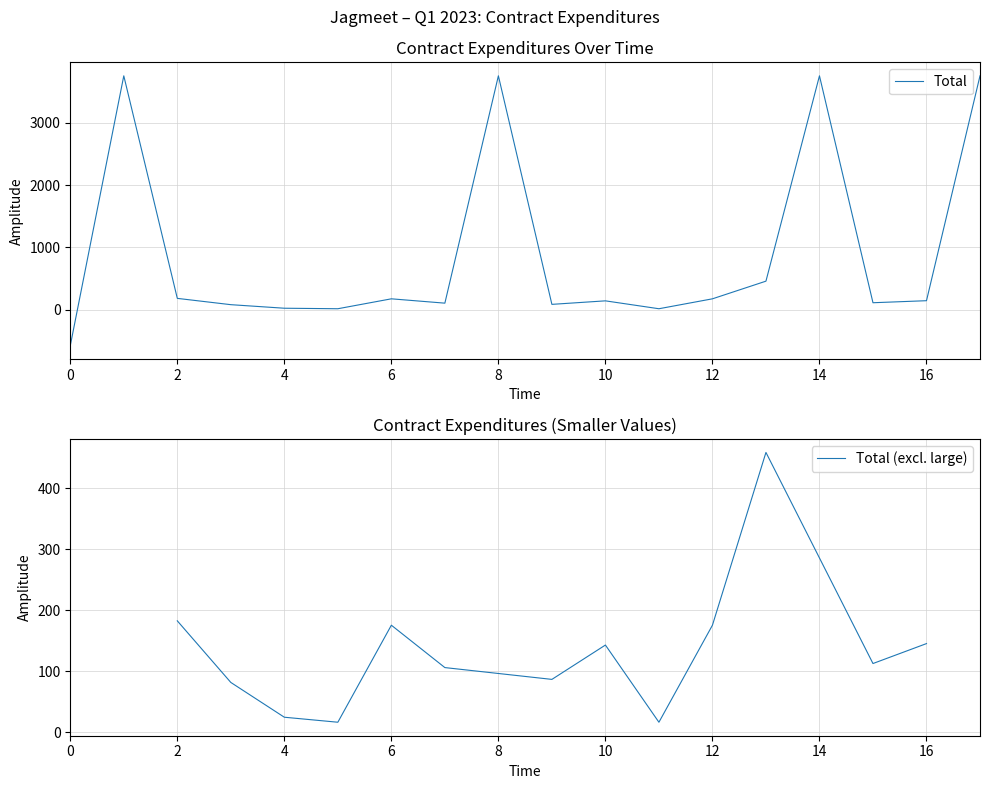

Does the chart have visible grid lines?

Yes